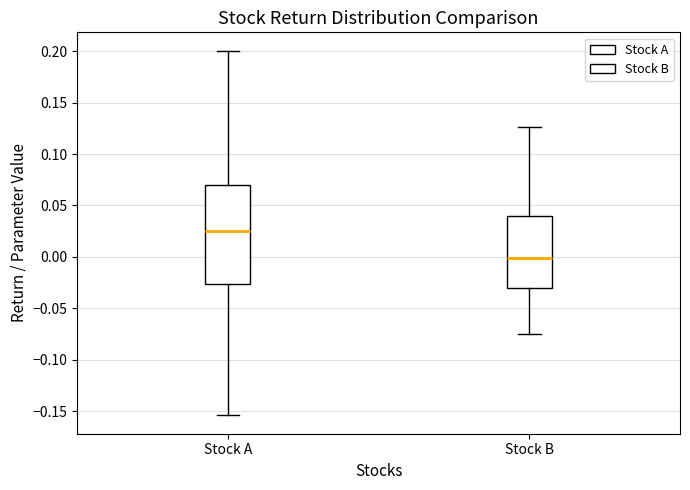

Which box is the tallest, from its lower edge to its upper edge?

Stock A